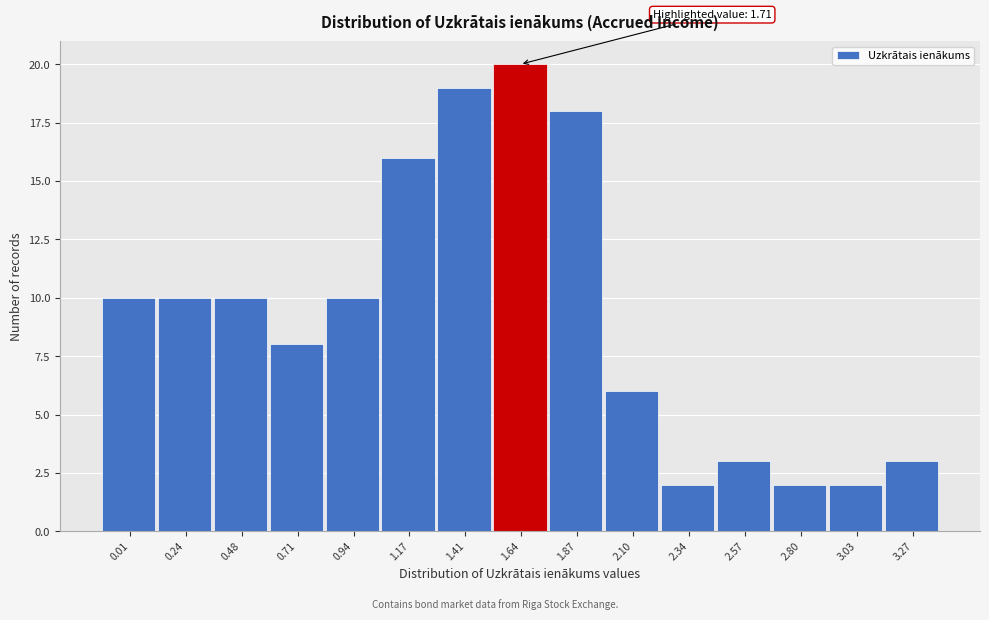

Reading left to right, transcribe all the data shown in this chart.

0.01=10	0.24=10	0.48=10	0.71=8	0.94=10	1.17=16	1.41=19	1.64=20	1.87=18	2.10=6	2.34=2	2.57=3	2.80=2	3.03=2	3.27=3